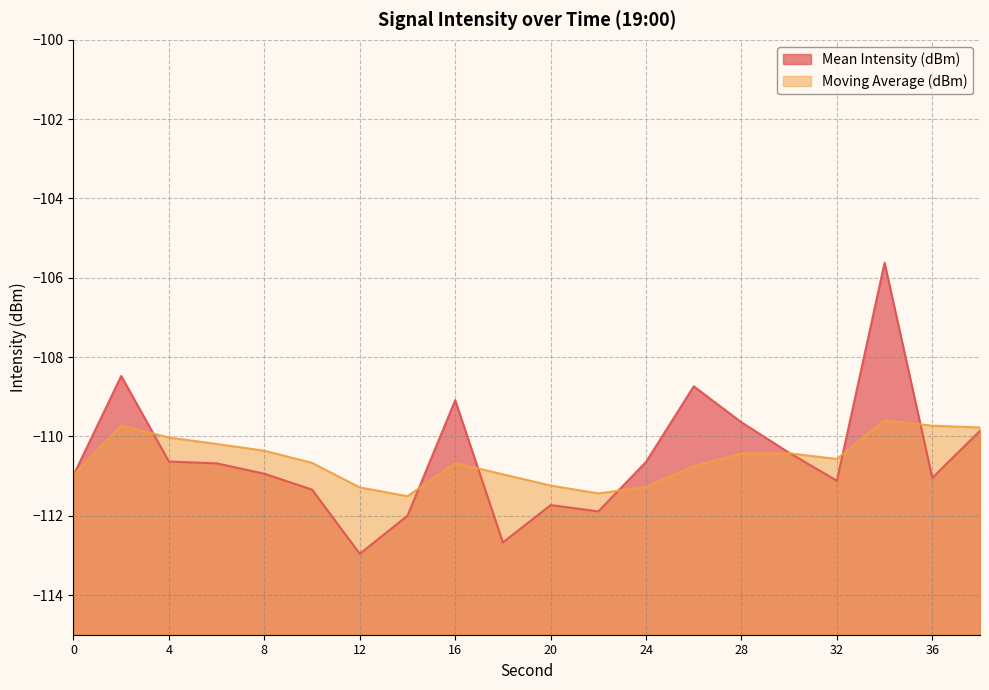

At which label is Moving Average (dBm) closest to -110?

4